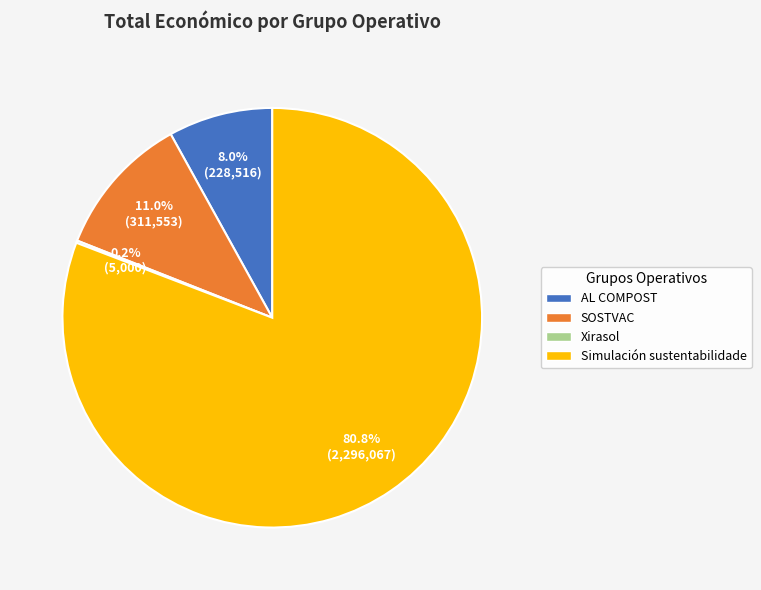

Which has a higher value, SOSTVAC or AL COMPOST?

SOSTVAC